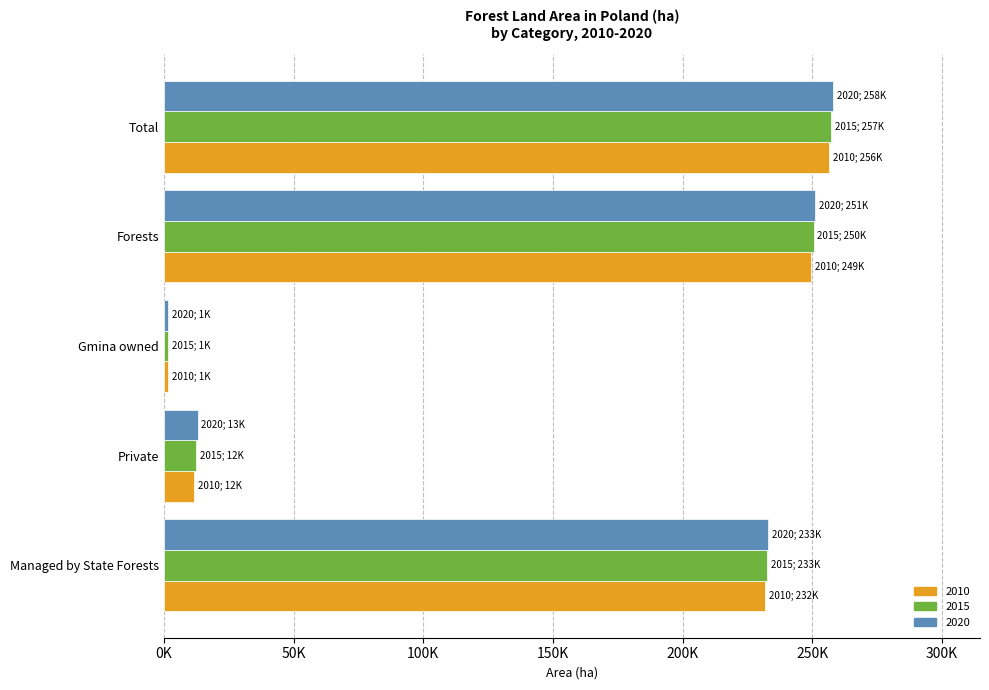

What is the label of the 4th bar from the right?

Private